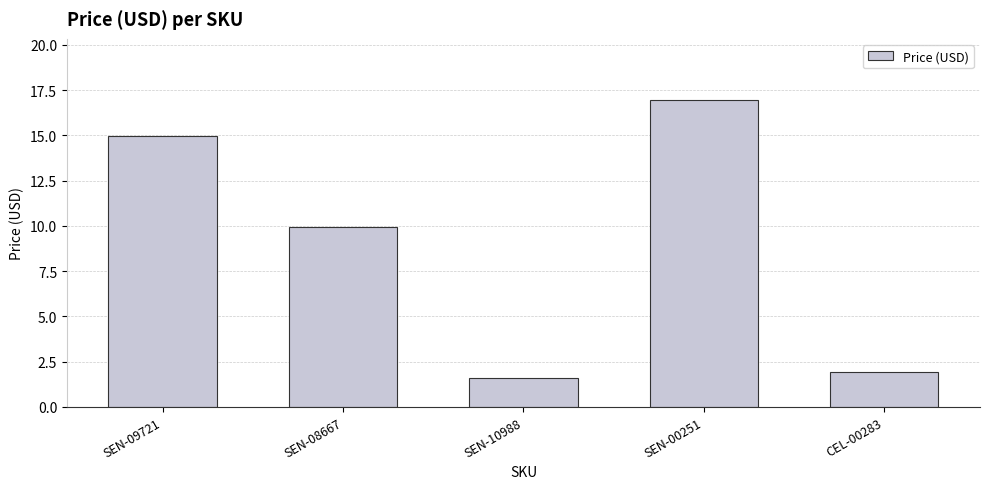

The chart shows a value of 1.6 at SEN-10988. True or false?

True